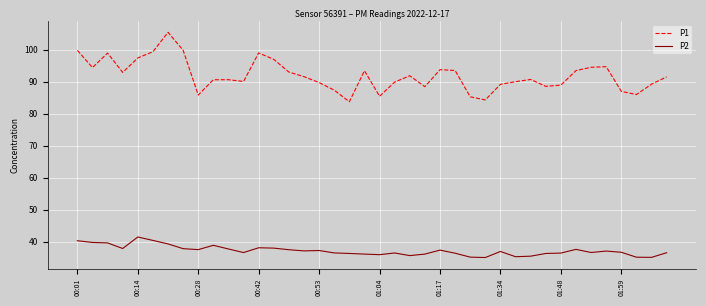

Which series has the largest range (max minus min)?

P1